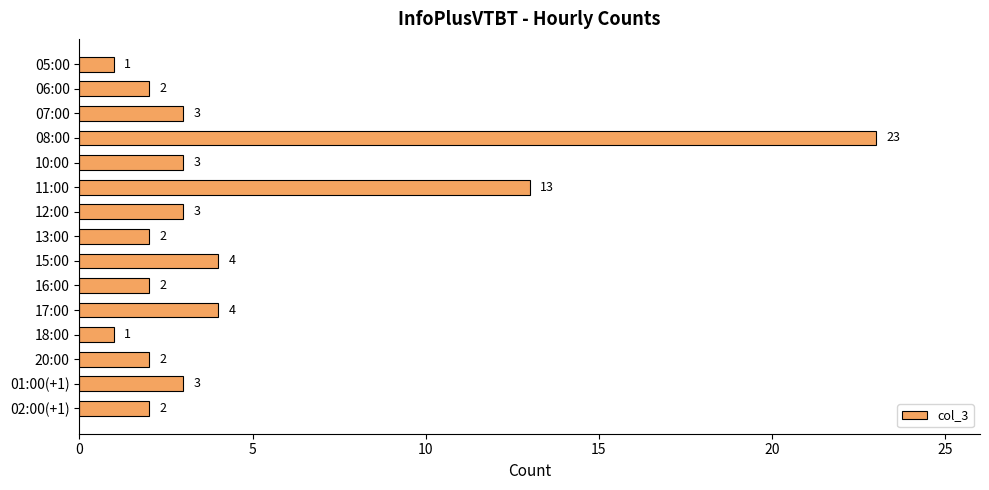

Reading top to bottom, extract all data points from this chart.

05:00=1	06:00=2	07:00=3	08:00=23	10:00=3	11:00=13	12:00=3	13:00=2	15:00=4	16:00=2	17:00=4	18:00=1	20:00=2	01:00(+1)=3	02:00(+1)=2